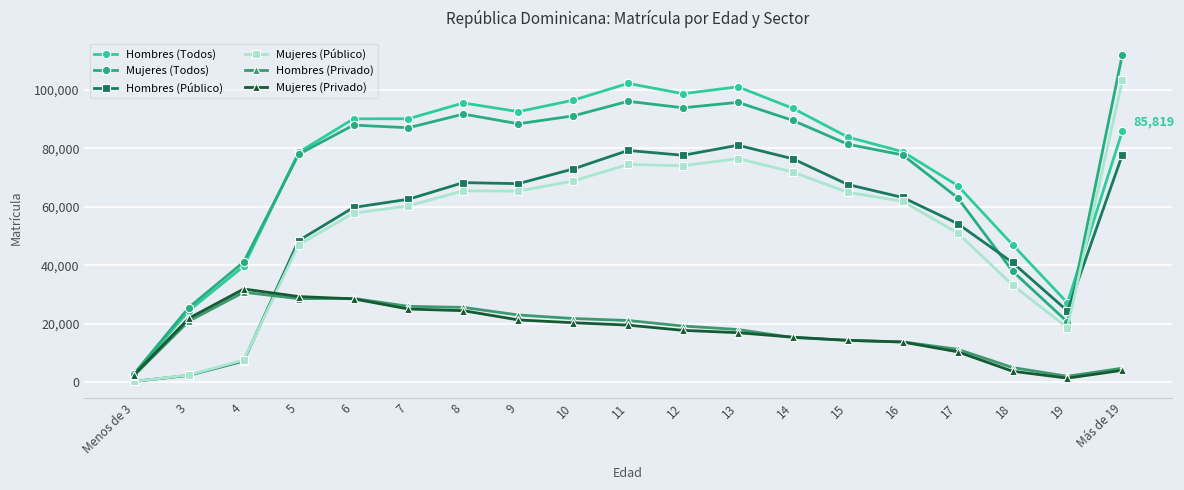

How many times do Hombres (Privado) and Mujeres (Público) cross each other?

1